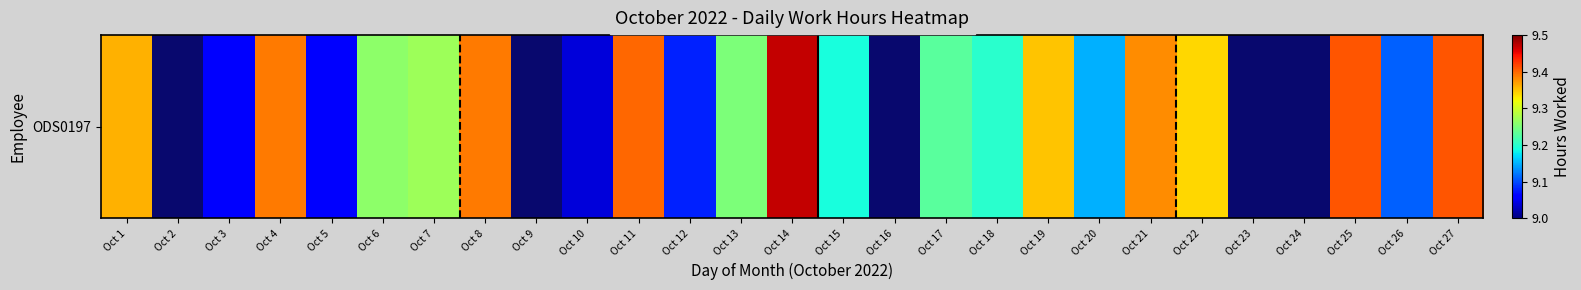

How many categories are shown in the chart?

27